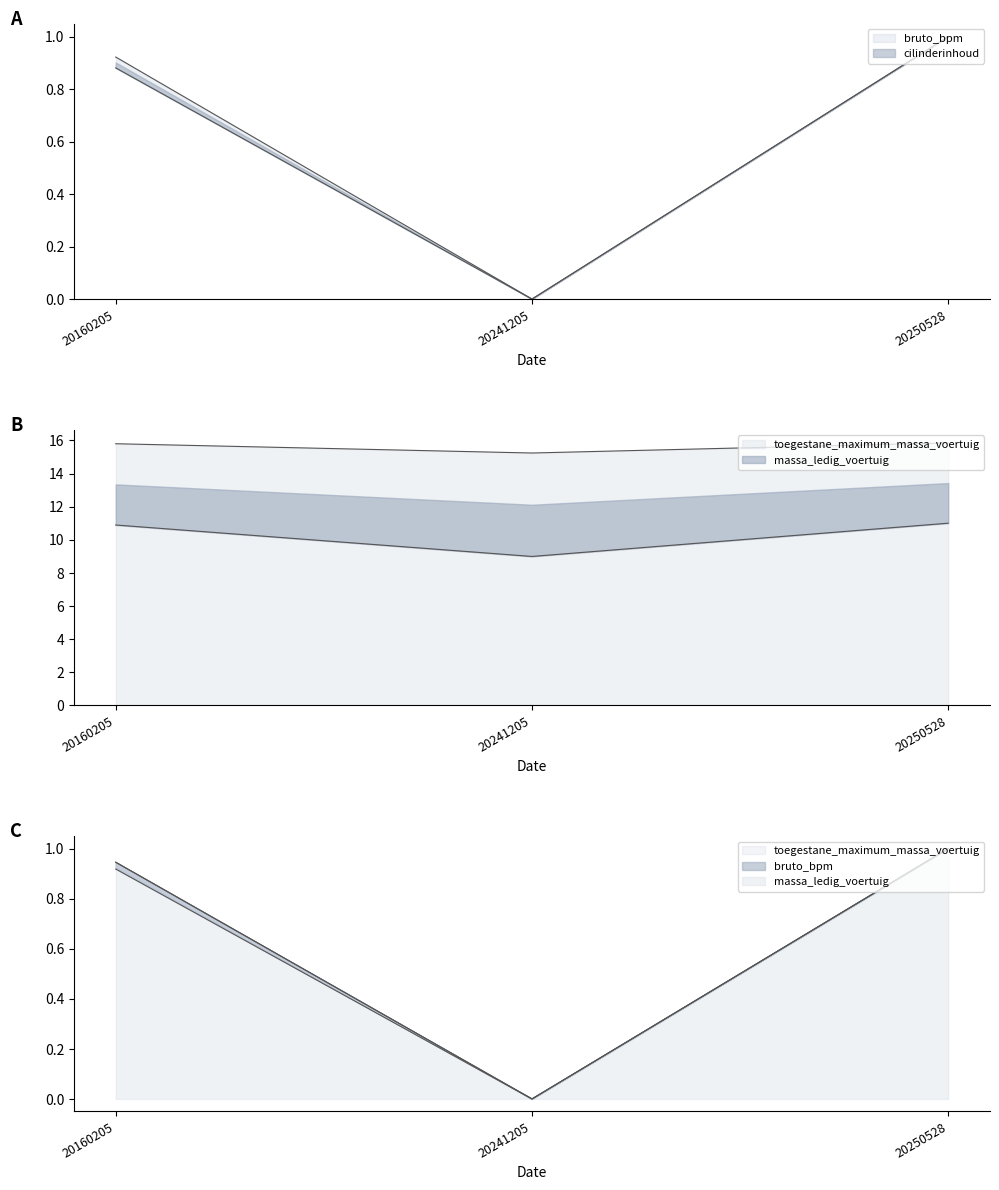

How many categories are shown in the chart?

3